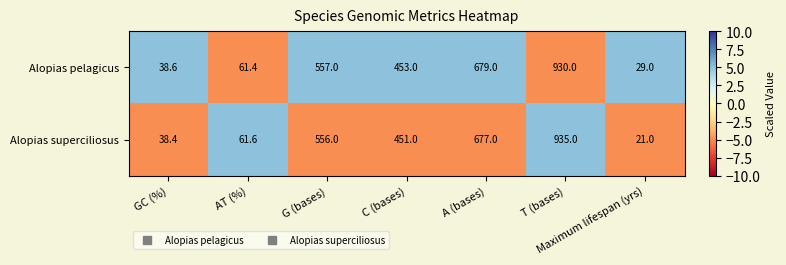

What is the greatest value displayed?

935.0